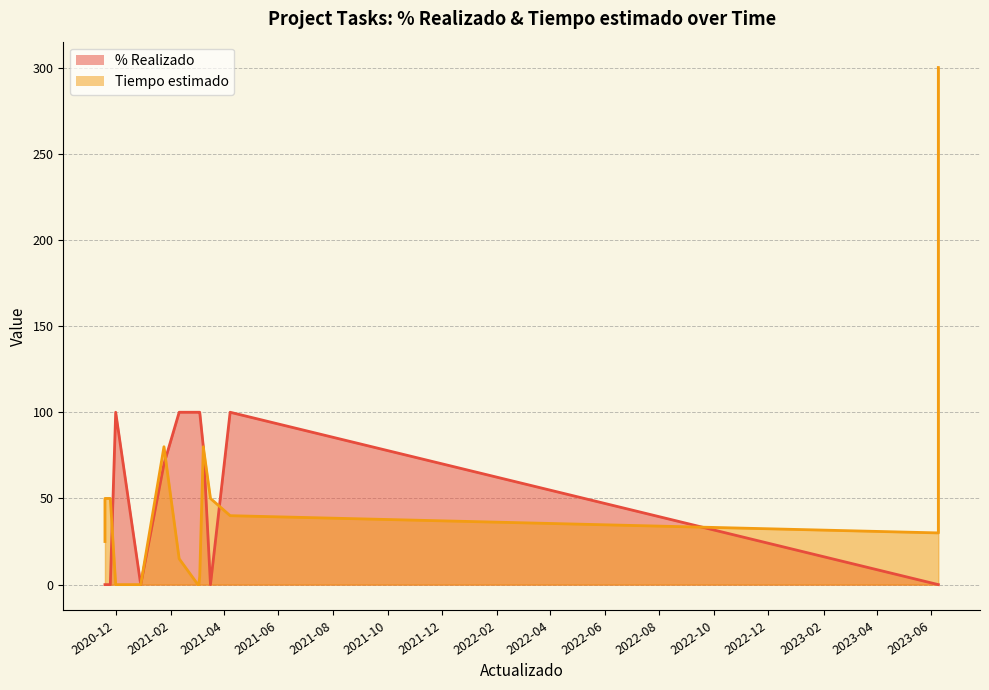

Which series has the largest range (max minus min)?

Tiempo estimado